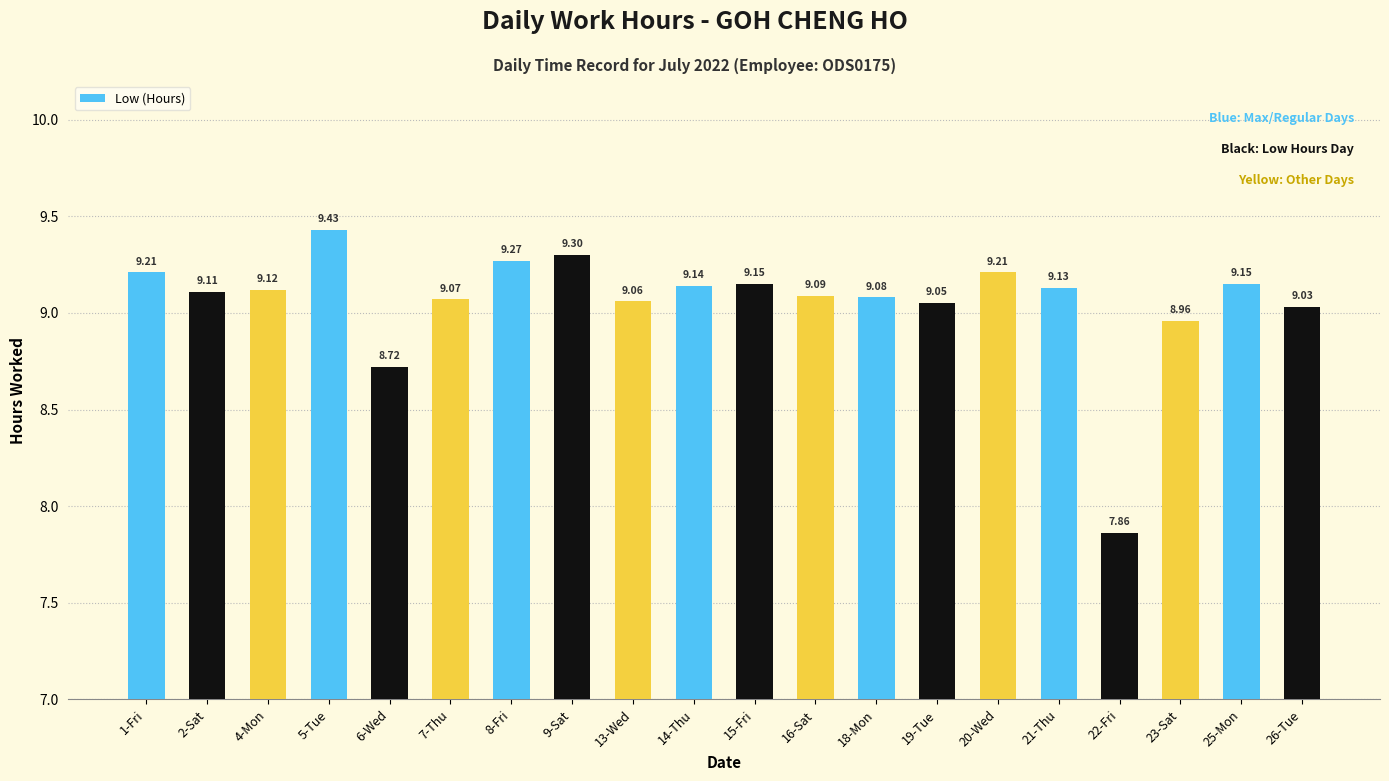

What is the sum of the values at 23-Sat and 13-Wed?

18.0